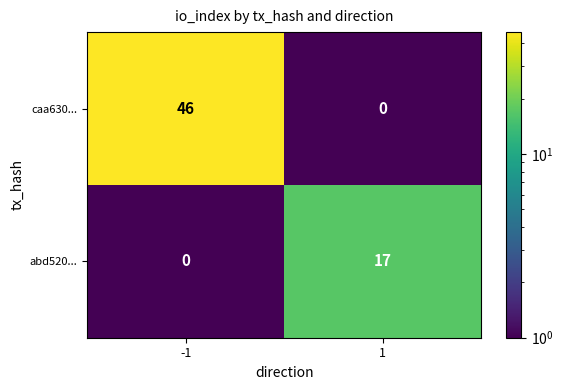

List the series in order of their peak value, lowest first.

abd520..., caa630...